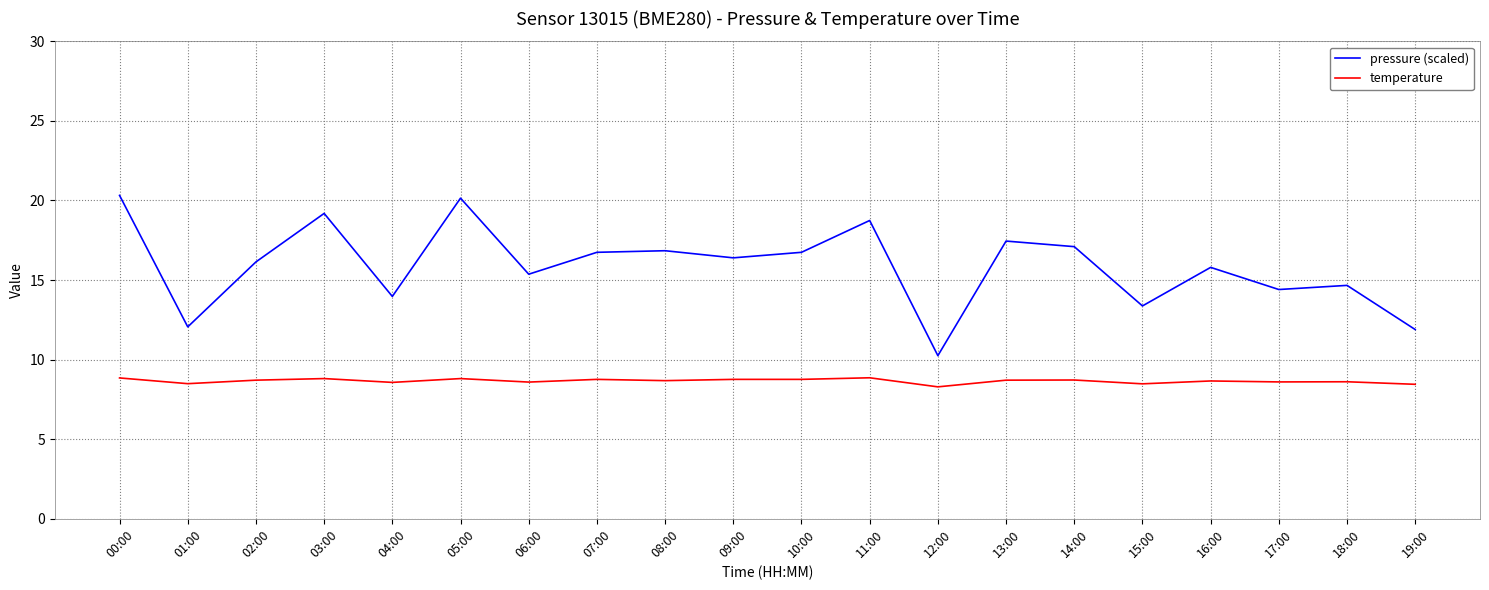

Between 06:00 and 19:00, which series saw the biggest shift?

pressure (scaled)